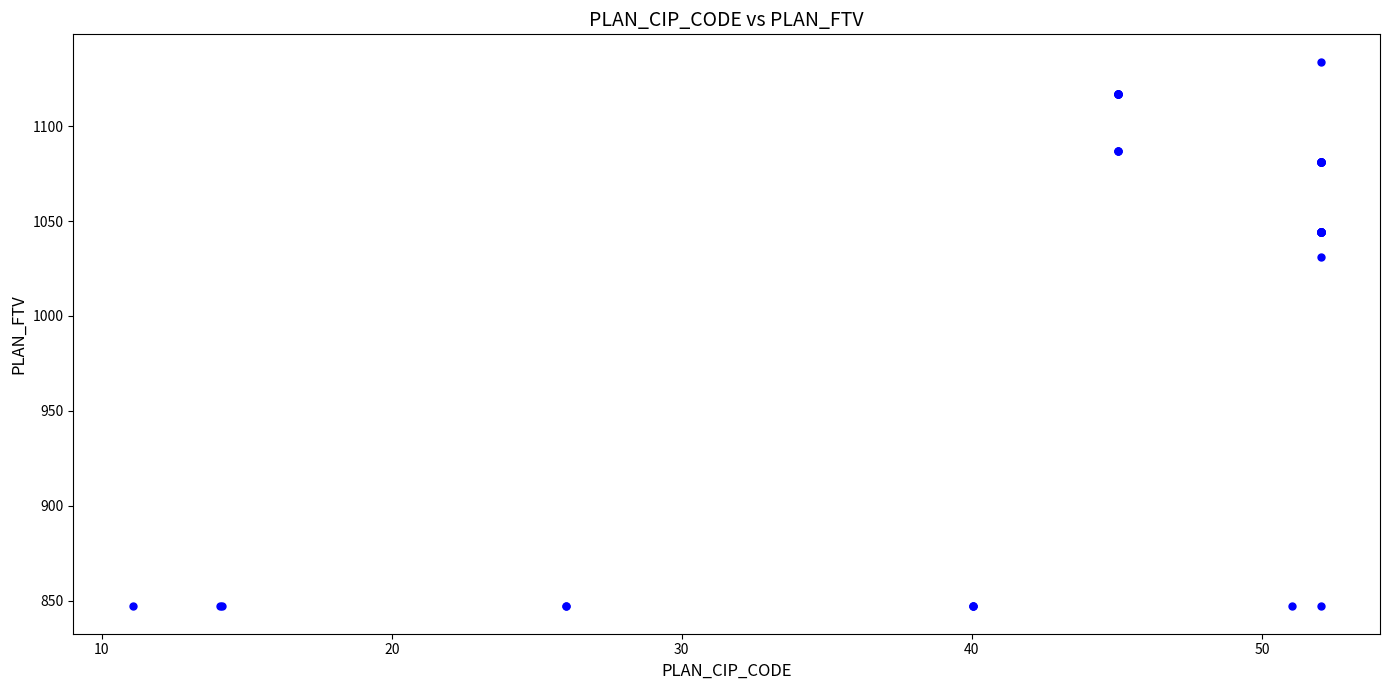

What Y value in the scatter plot is closest to 990?

1031